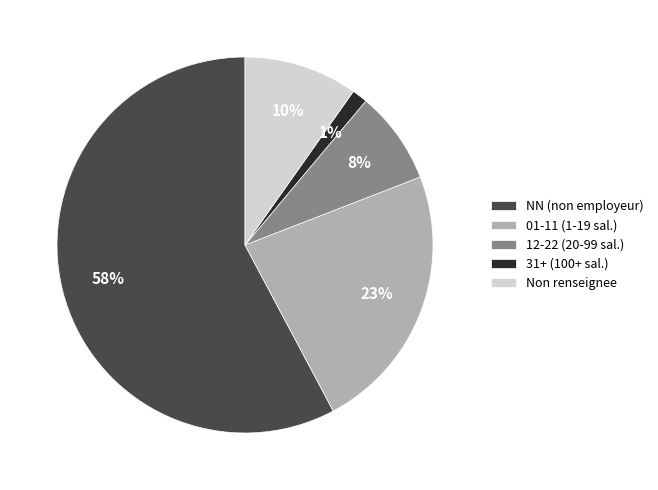

To the nearest percent, what is the difference between the NN (non employeur) and Non renseignee slice percentages?

48%